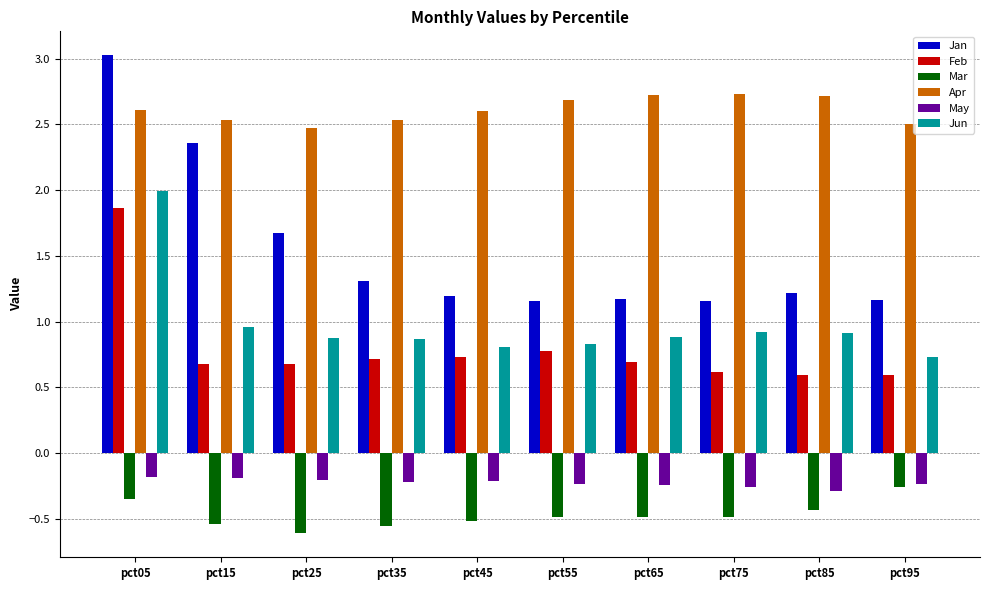

At pct35, list the series in order from smallest to largest.

Mar, May, Feb, Jun, Jan, Apr